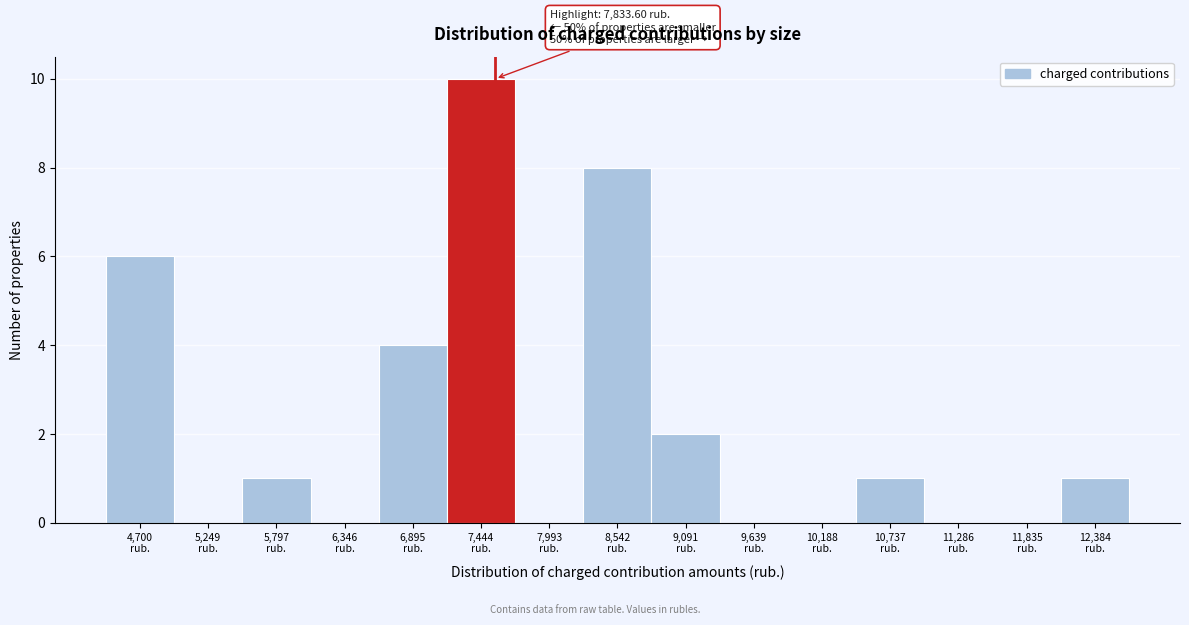

What is the sum of all values?

33